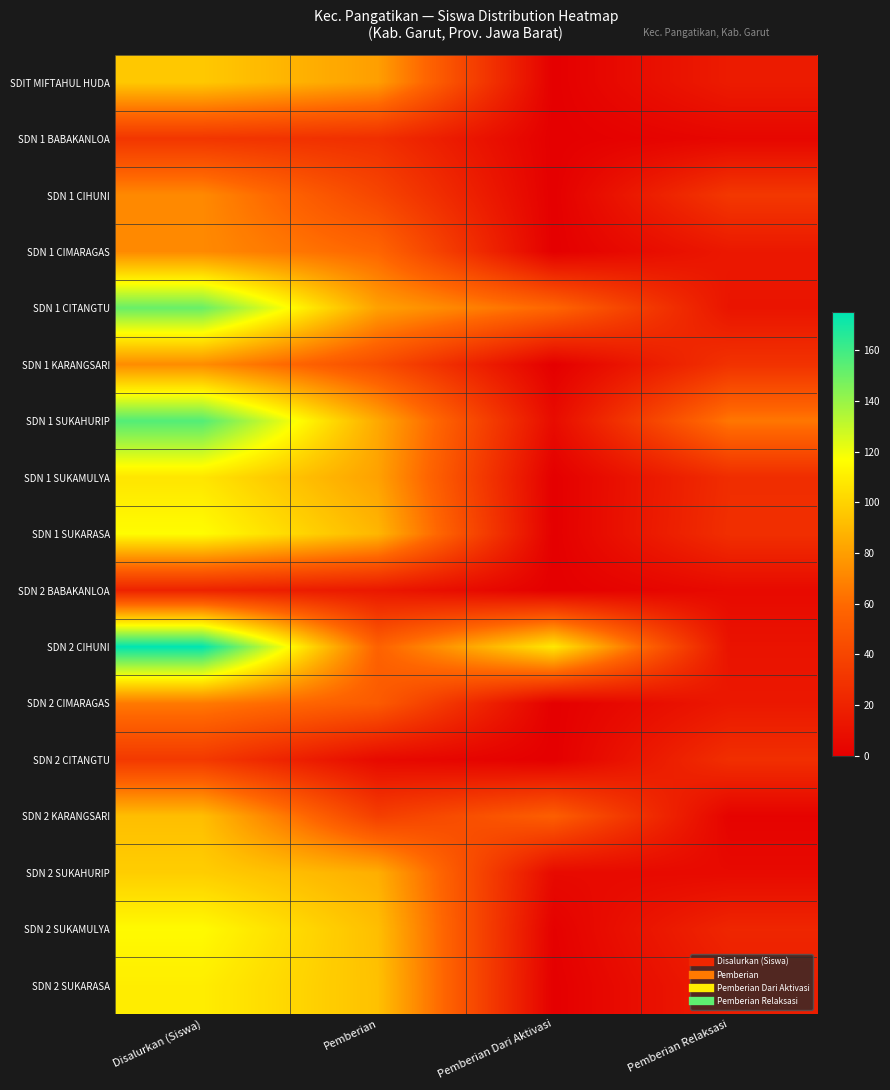

Which has a higher value, Disalurkan (Siswa) or Pemberian?

Disalurkan (Siswa)